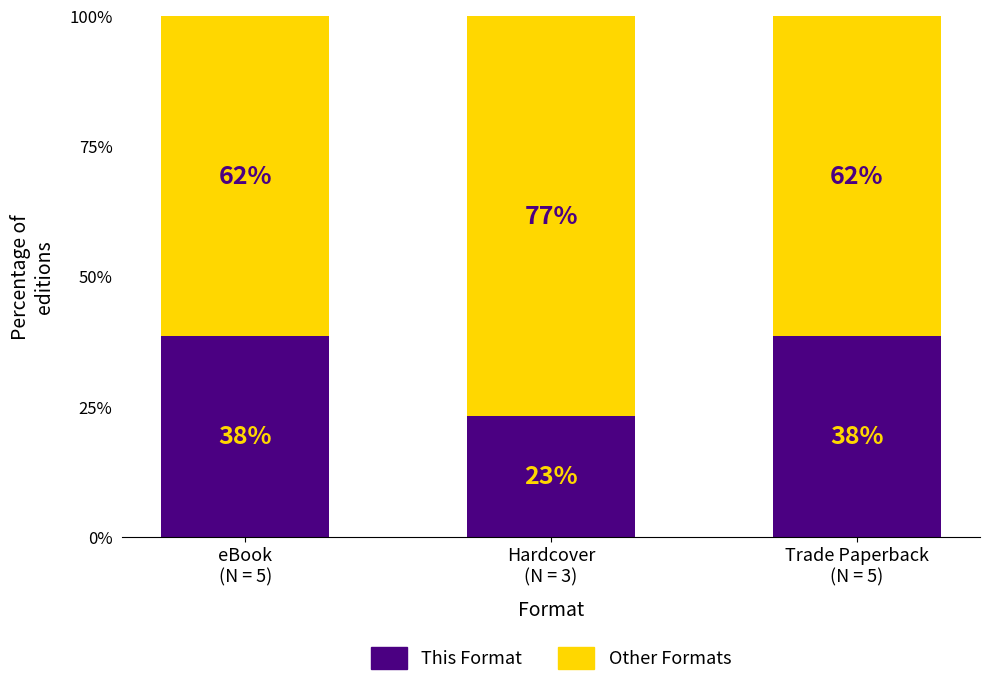

Which series has the largest total across all categories?

Other Formats